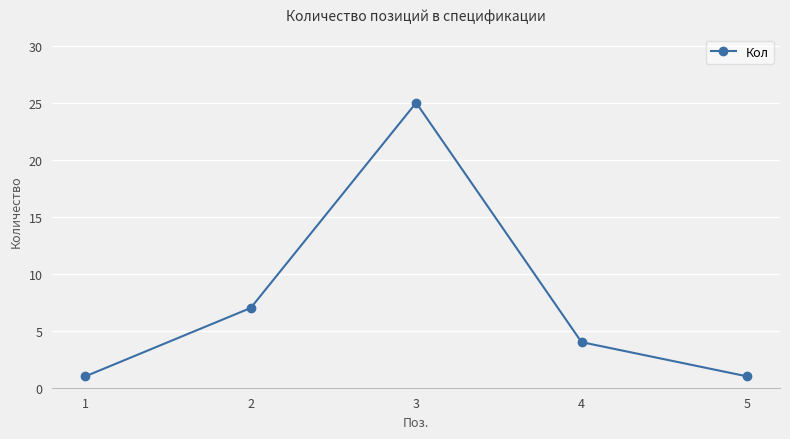

How many lines are shown in the chart?

1